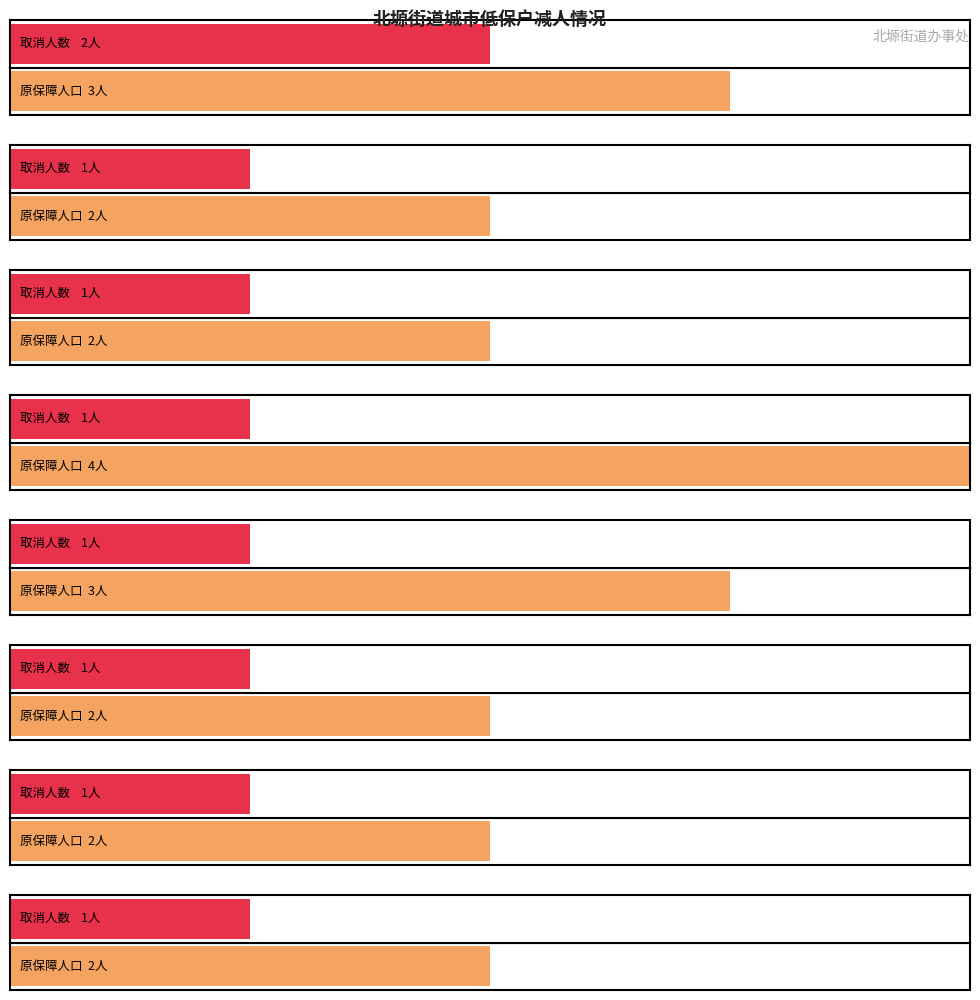

Are the bars horizontal?

Yes